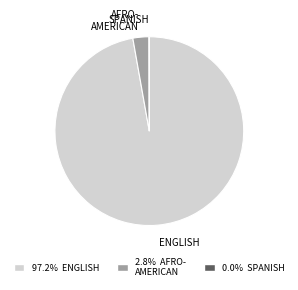

Which slice is the largest?

ENGLISH